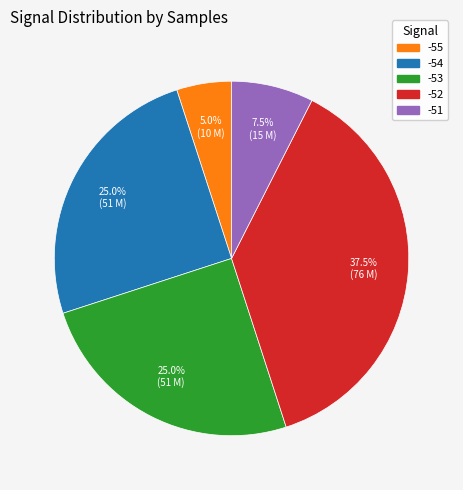

Does any single category account for the majority?

No